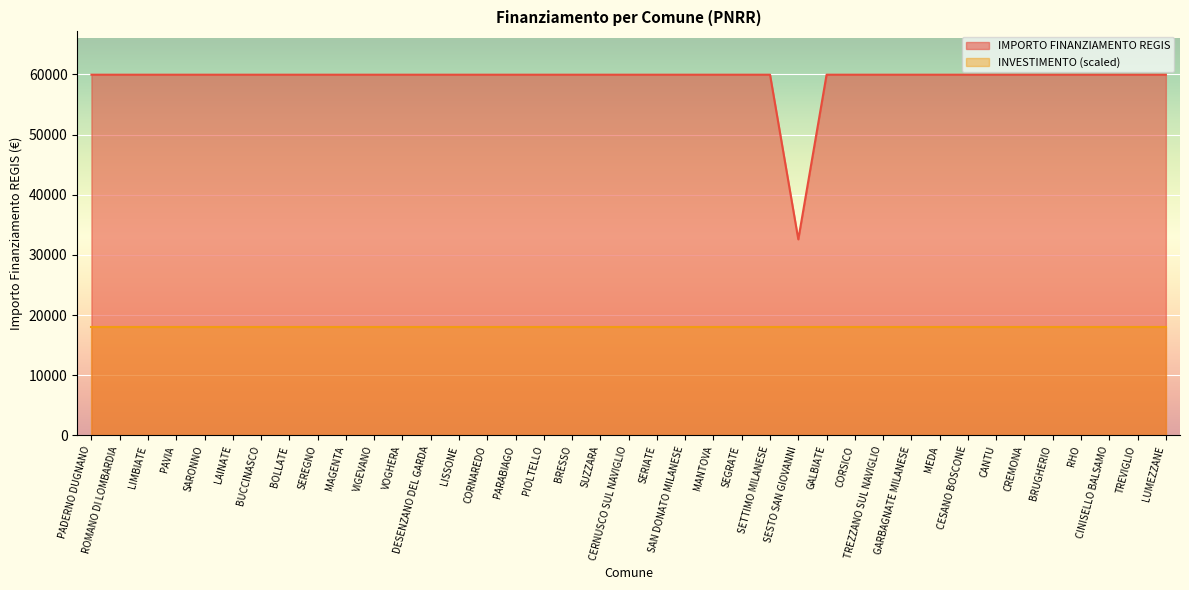

What is the sum of the values at CANTU and CREMONA?

119932